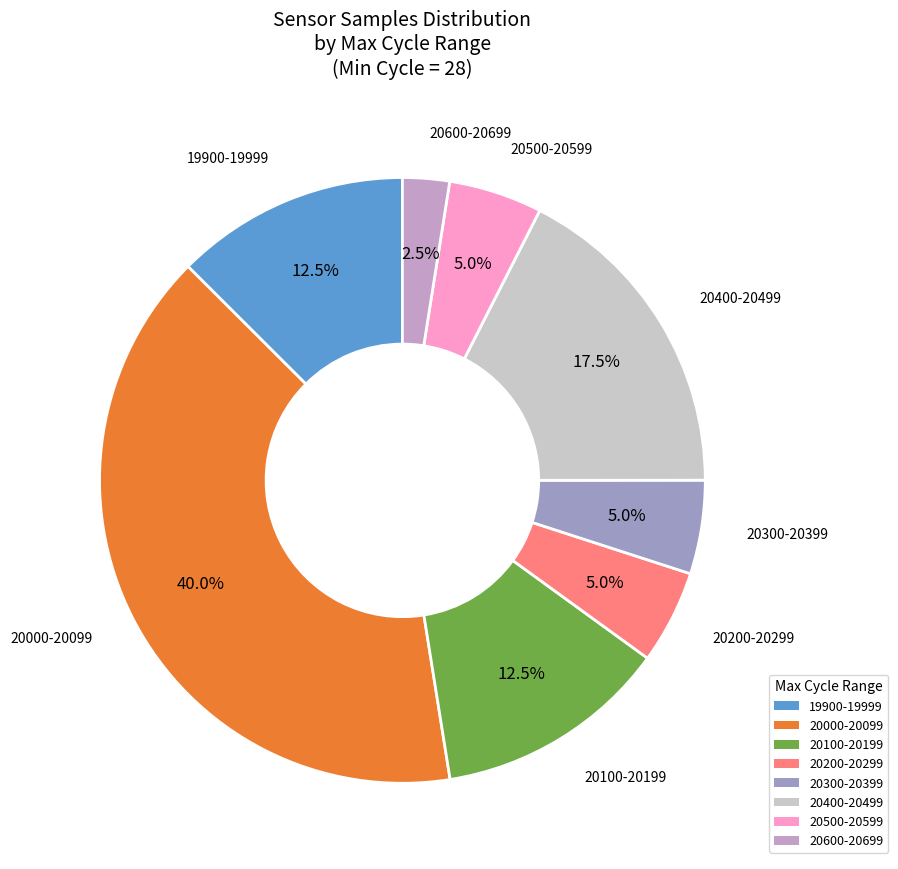

Is there any slice that represents more than half of the pie?

No